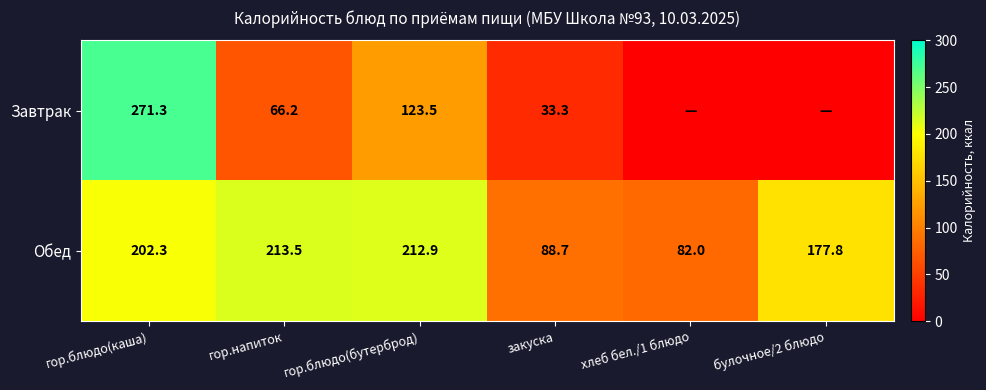

Is the value of Обед at гор.напиток greater than the value of Завтрак at гор.блюдо(каша)?

No